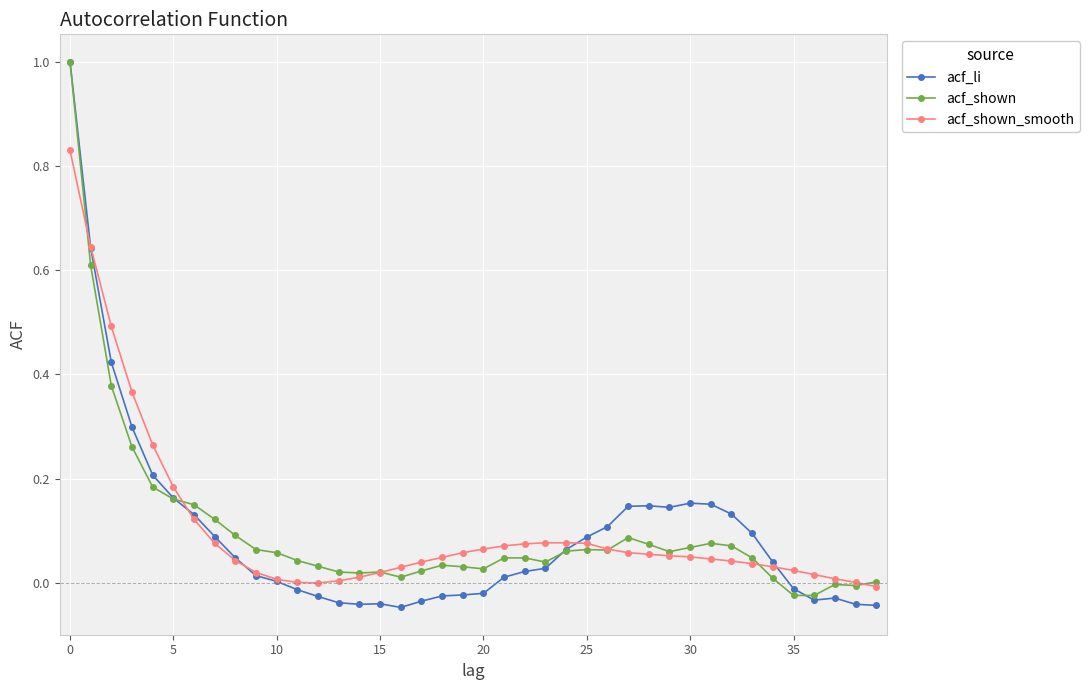

What is the highest value of the acf_li series?

1.0